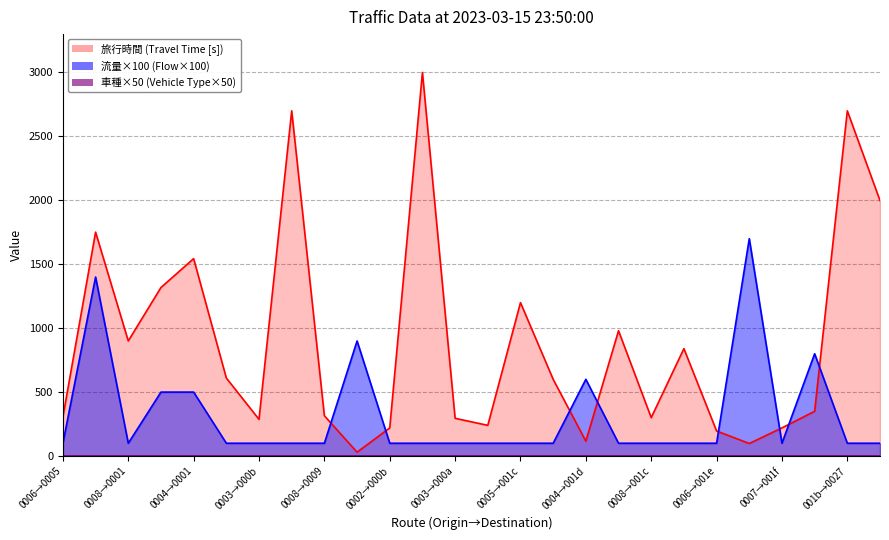

How many interior local peaks does the 流量 series have?

5